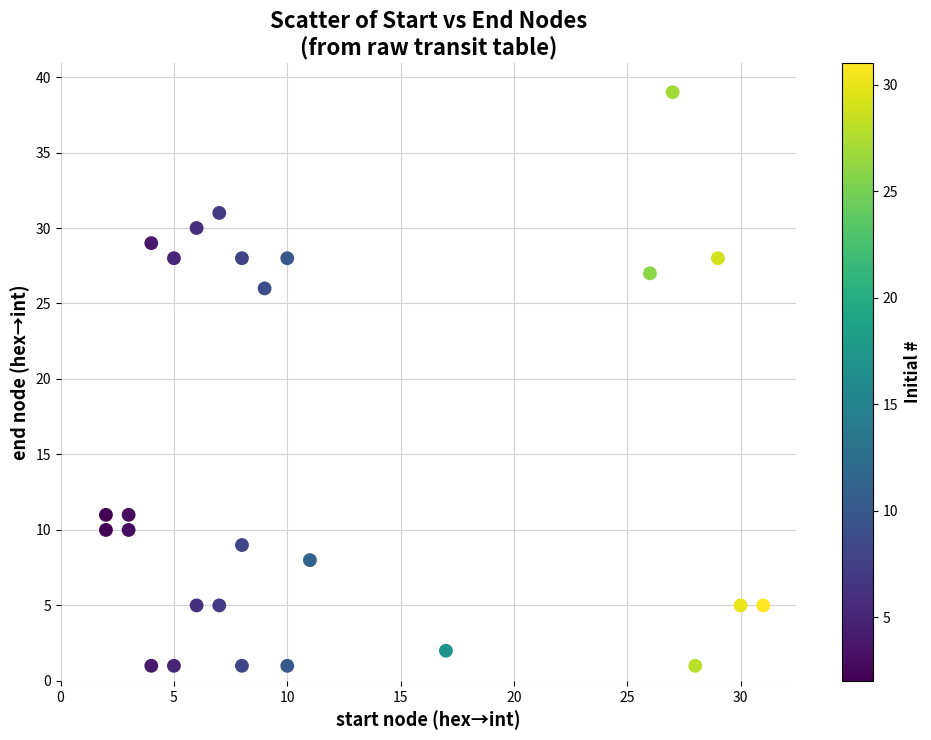

What Y value in the scatter plot is closest to 20?

26